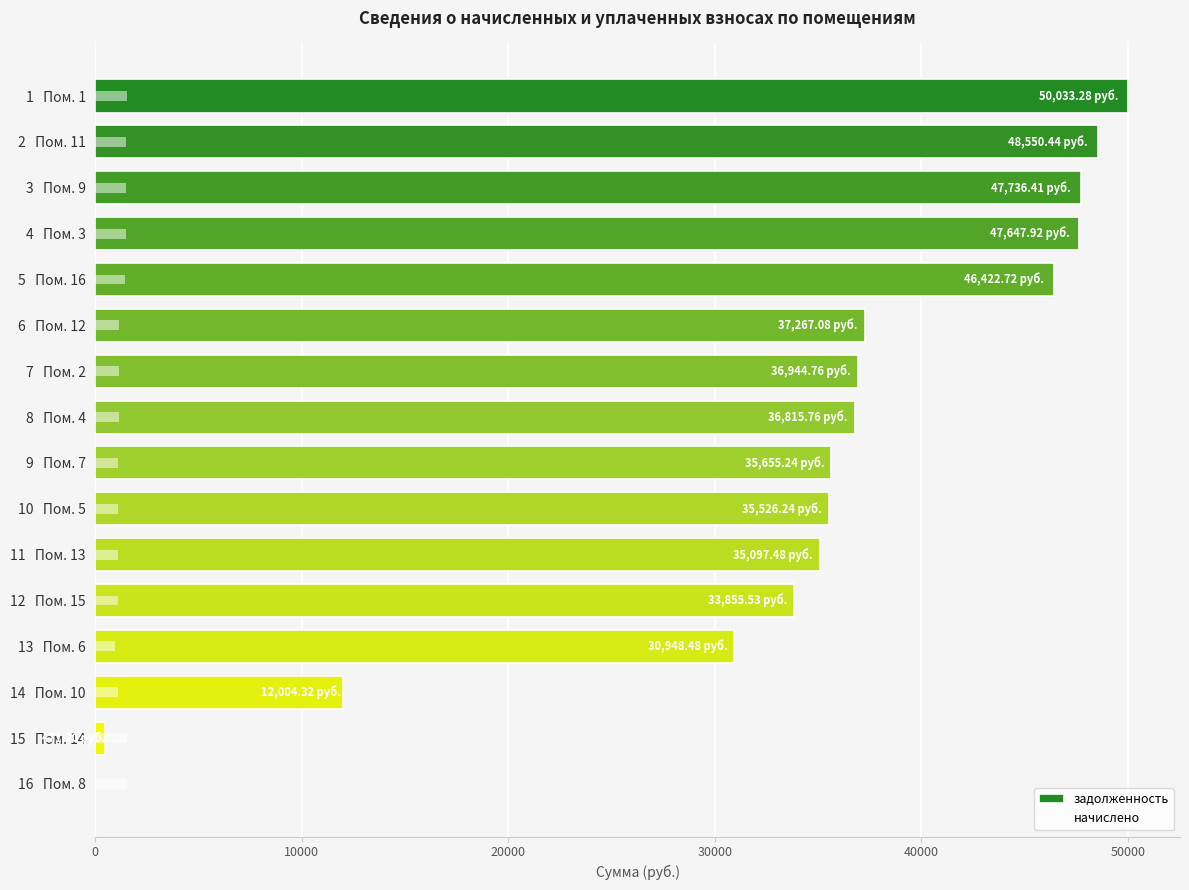

What is the greatest value displayed?

50033.3